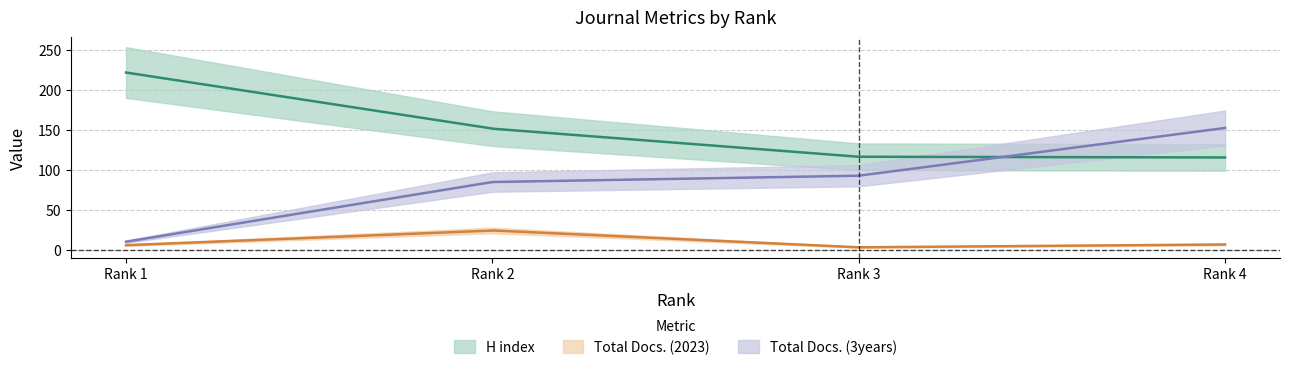

Which has a higher value, 4 or 3?

3